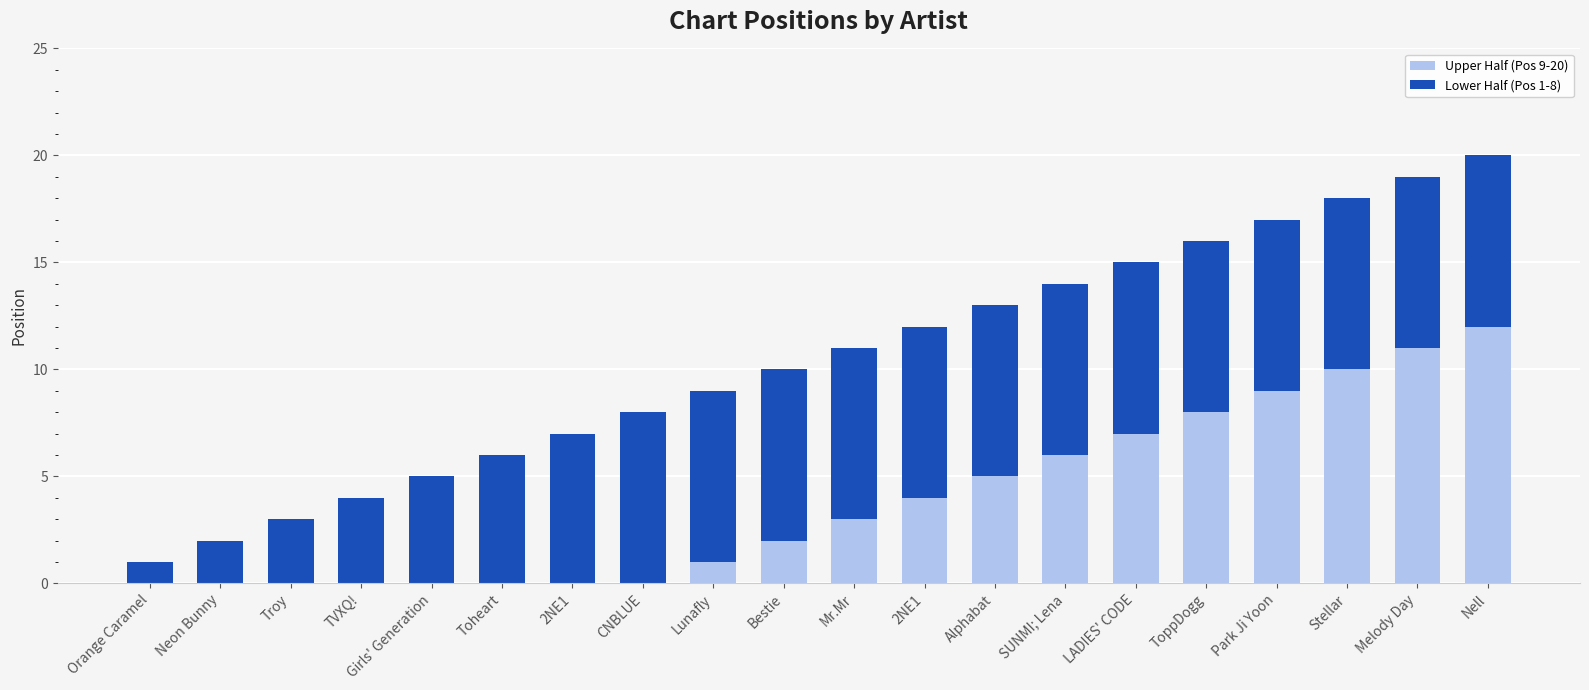

Does the chart contain stacked bars?

Yes